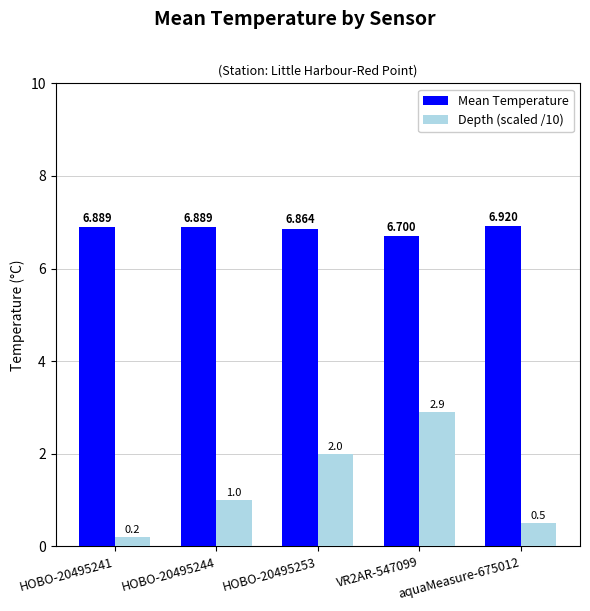

The Mean Temperature series shows 2.1 at HOBO-20495241. True or false?

False